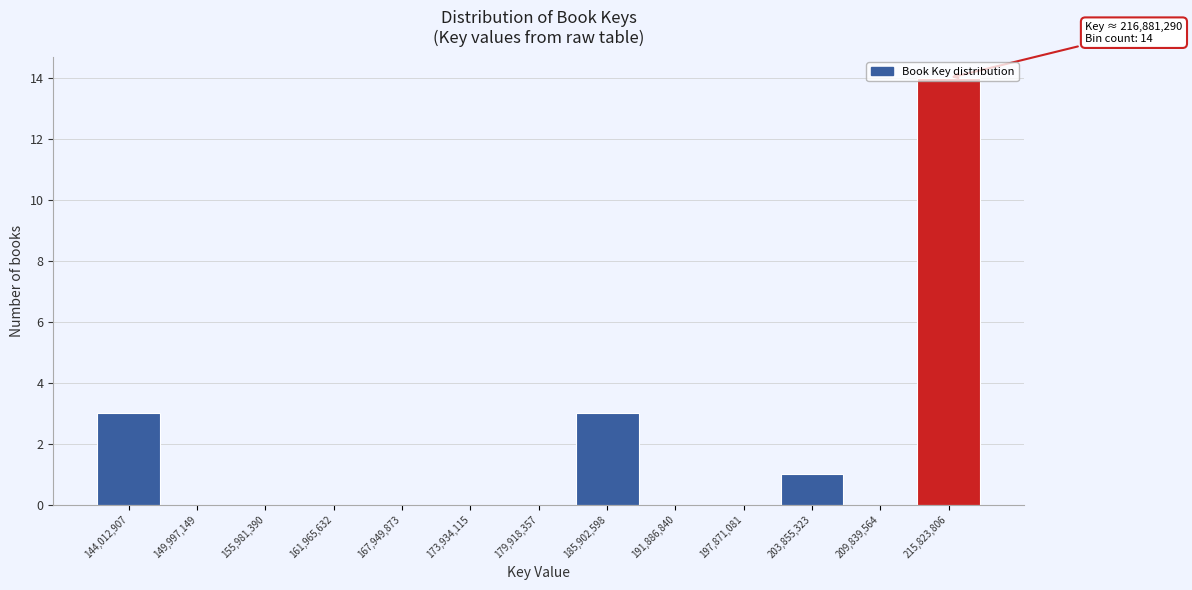

Which range on the x-axis has the tallest bar?

213000000 to 219000000